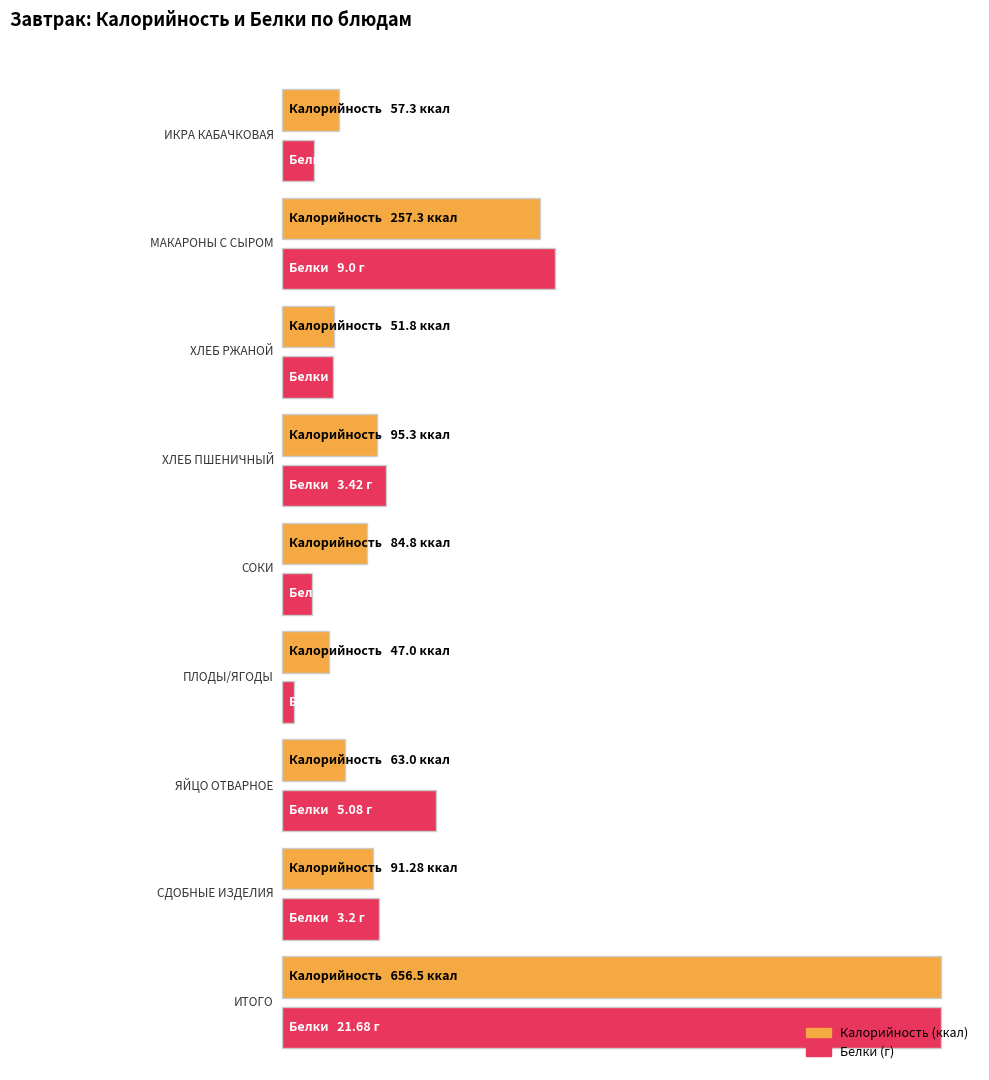

What is the sum of the Белки values at ЯЙЦО ОТВАРНОЕ and ПЛОДЫ/ЯГОДЫ?

5.5